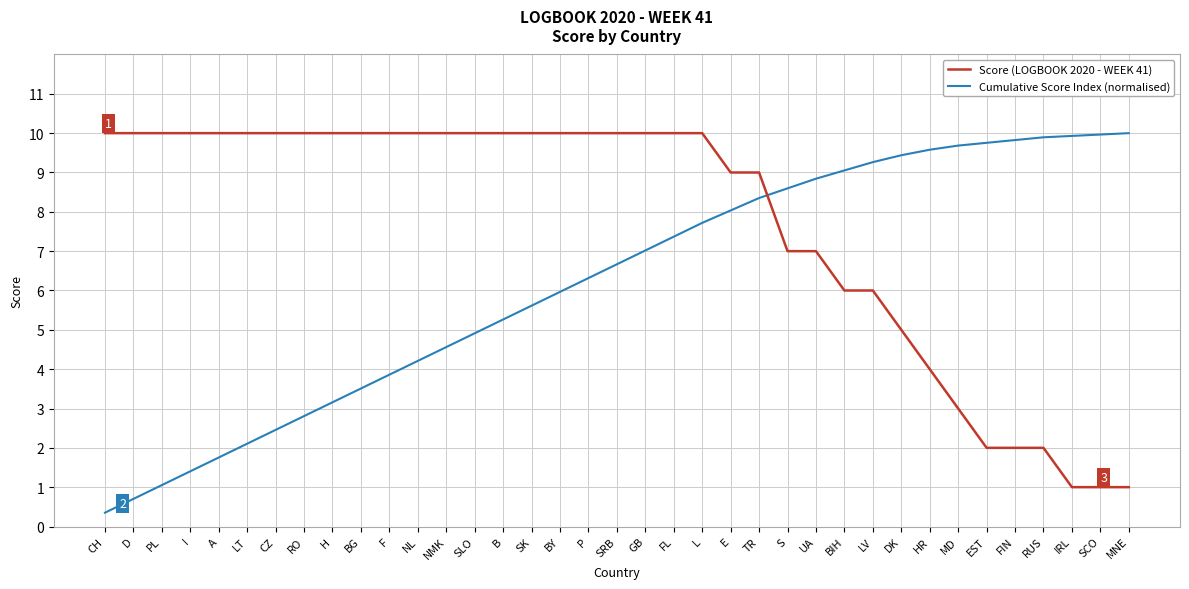

What are all the series names shown in the legend?

Score (LOGBOOK 2020 - WEEK 41), Cumulative Score Index (normalised)